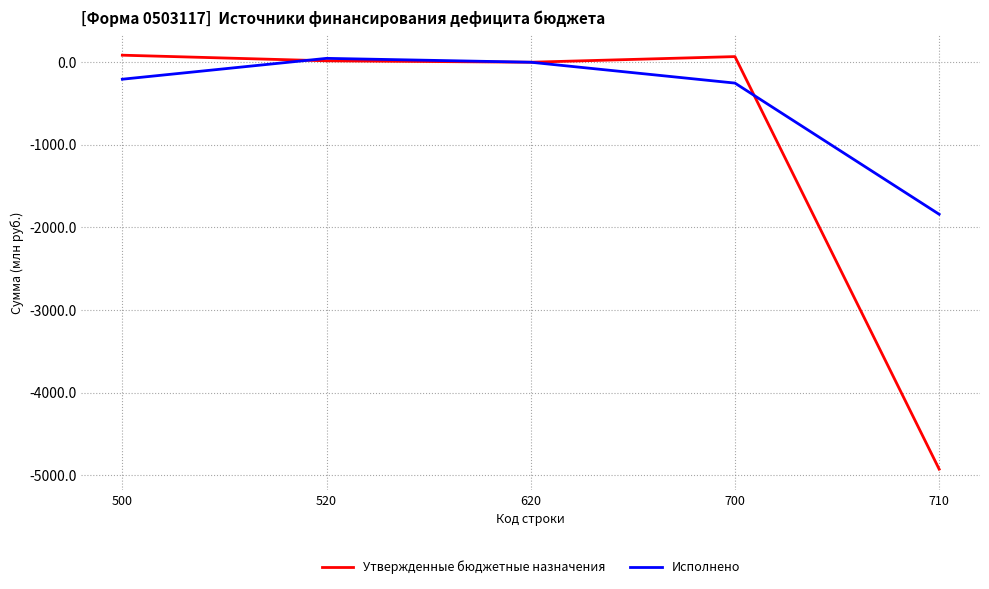

What is the difference between the Исполнено values at 700 and 710?

1588.4